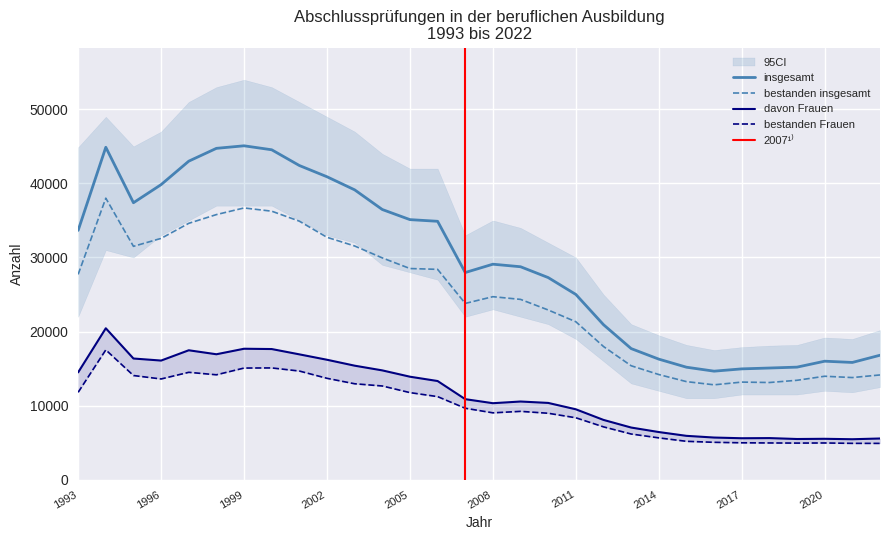

Does the chart have visible grid lines?

Yes